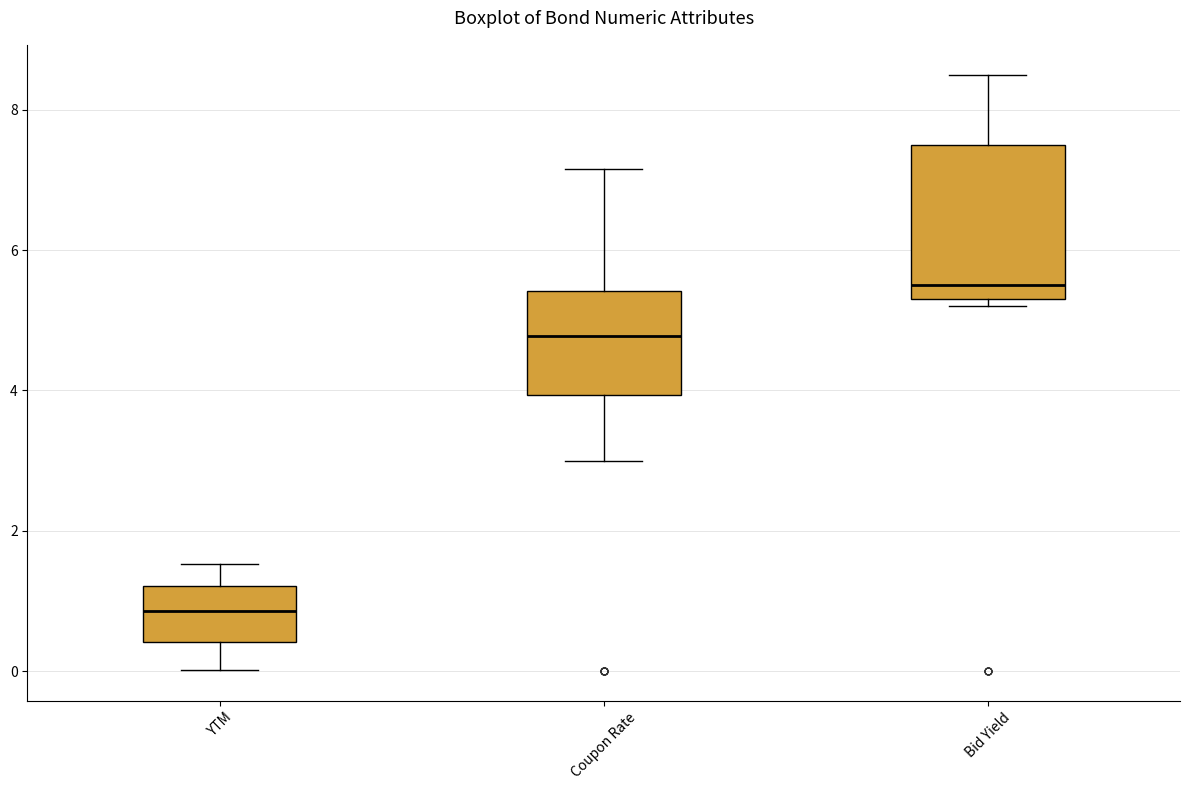

Where does the median line of the box for YTM sit on the y-axis? The values are not printed on the chart, so give them approximately, as read against the axis.

0.8